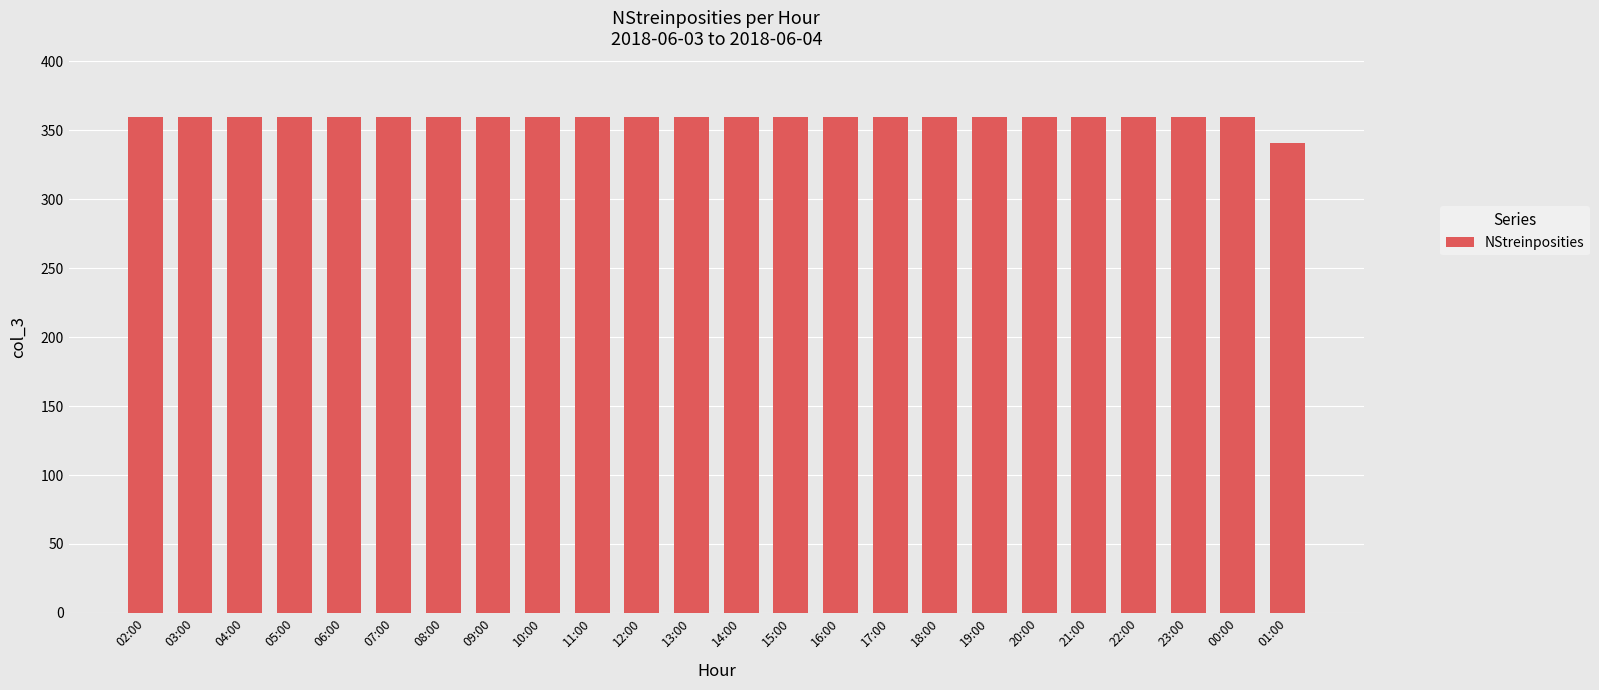

Does the chart contain any negative values?

No